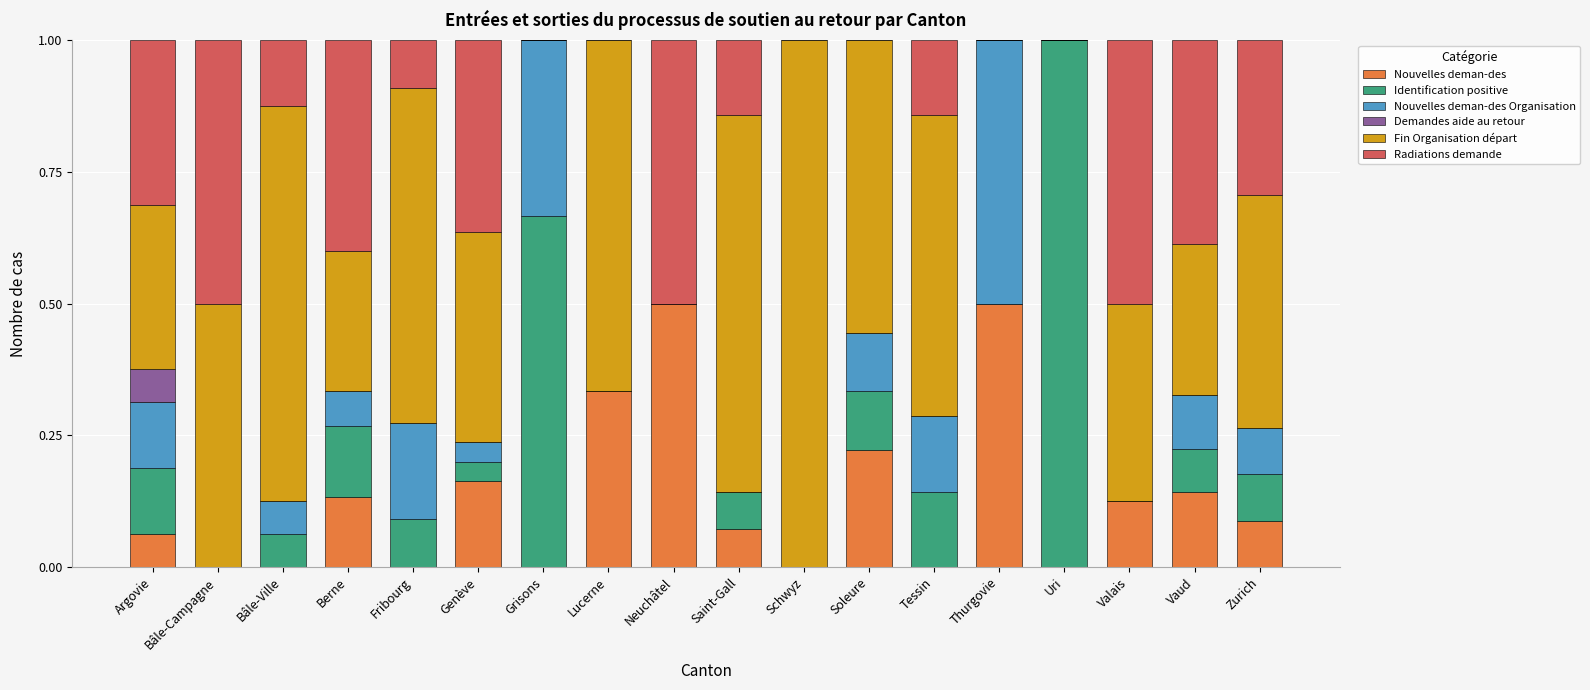

Count the number of data series in this chart.

6